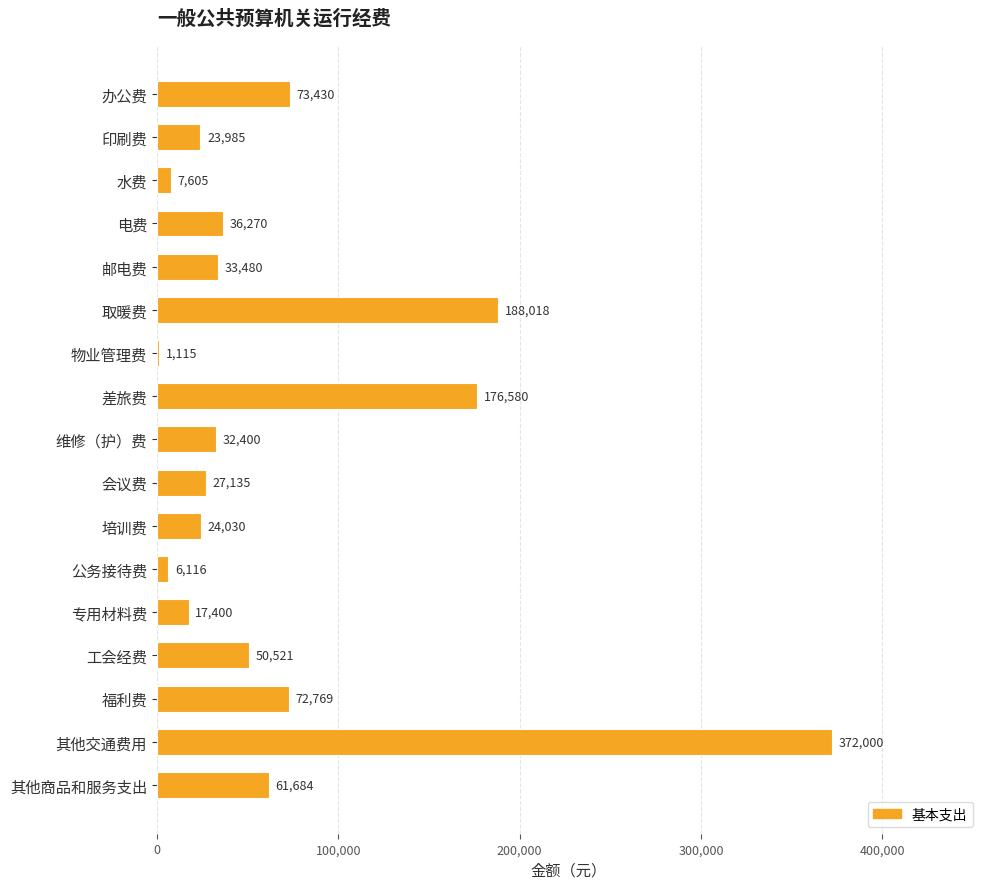

Between 其他商品和服务支出 and 会议费, which is larger?

其他商品和服务支出